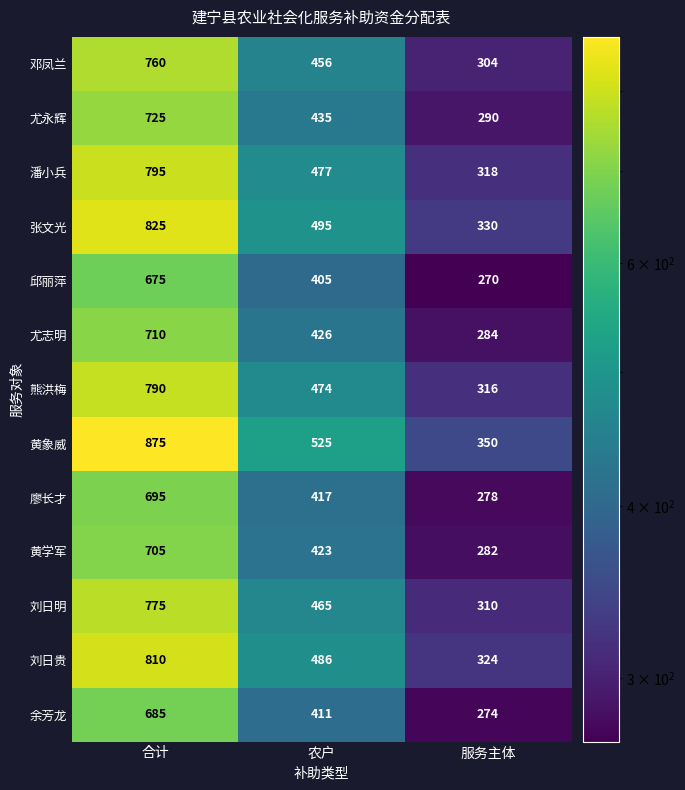

The 刘日明 series shows 775 at 合计. True or false?

True